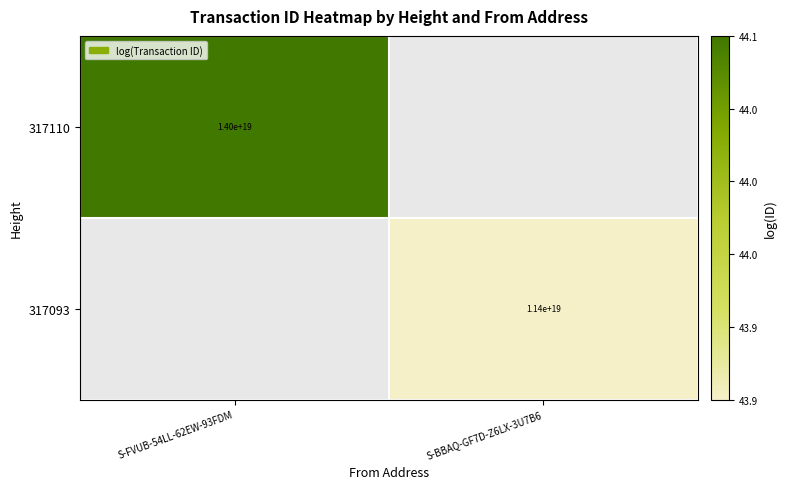

Is the value of 317110 at S-FVUB-54LL-62EW-93FDM greater than the value of 317093 at S-BBAQ-GF7D-Z6LX-3U7B6?

Yes